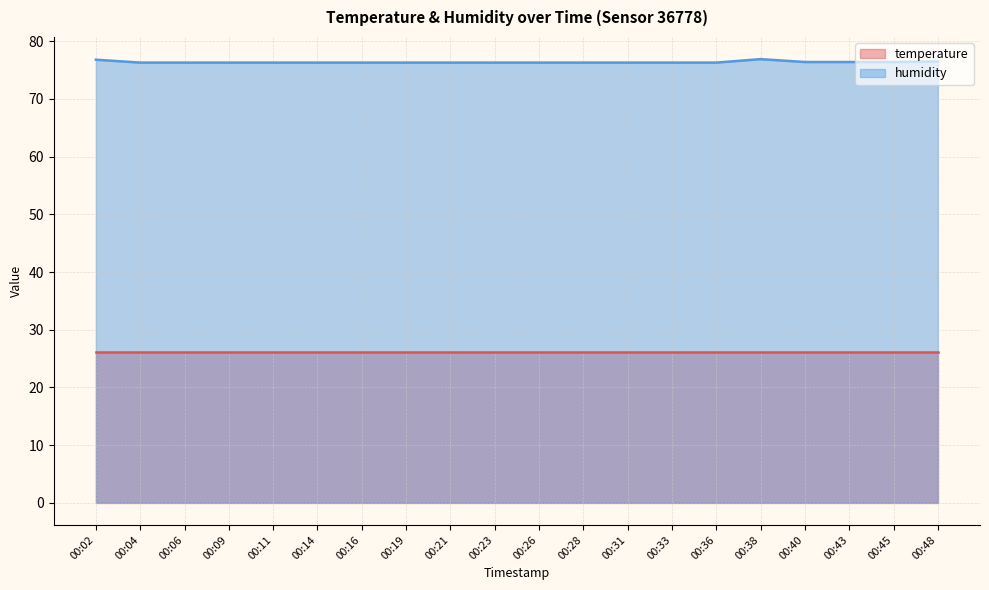

Does the chart display data point markers on the line(s)?

No